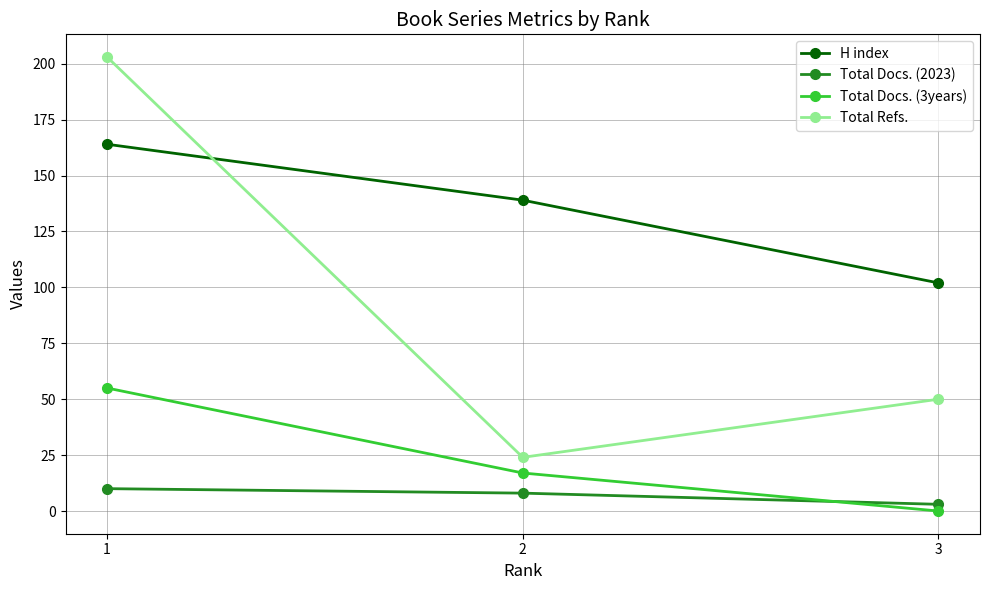

Which series has the widest spread of values?

Total Refs.